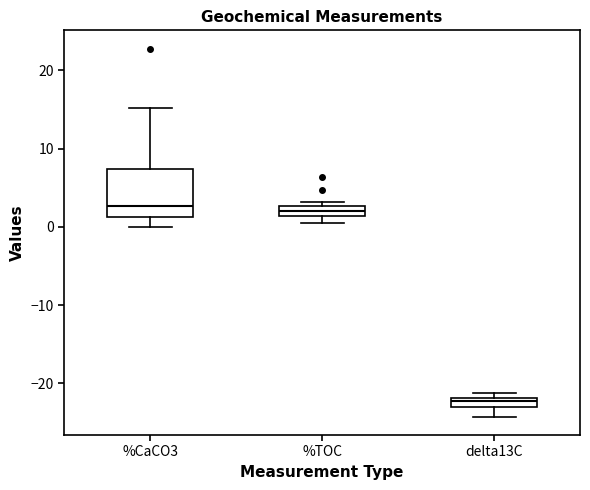

Where is the upper edge of the box for %TOC on the y-axis? The values are not printed on the chart, so give them approximately, as read against the axis.

3